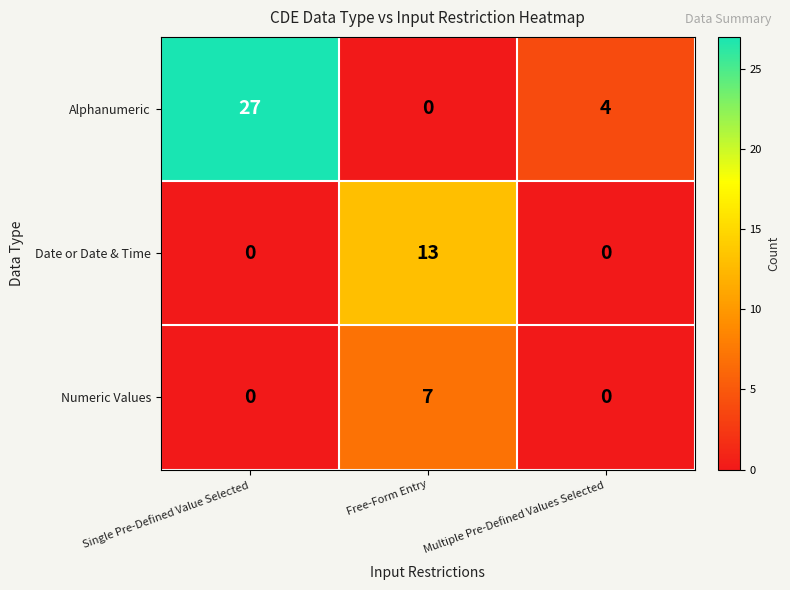

Count the number of data series in this chart.

3